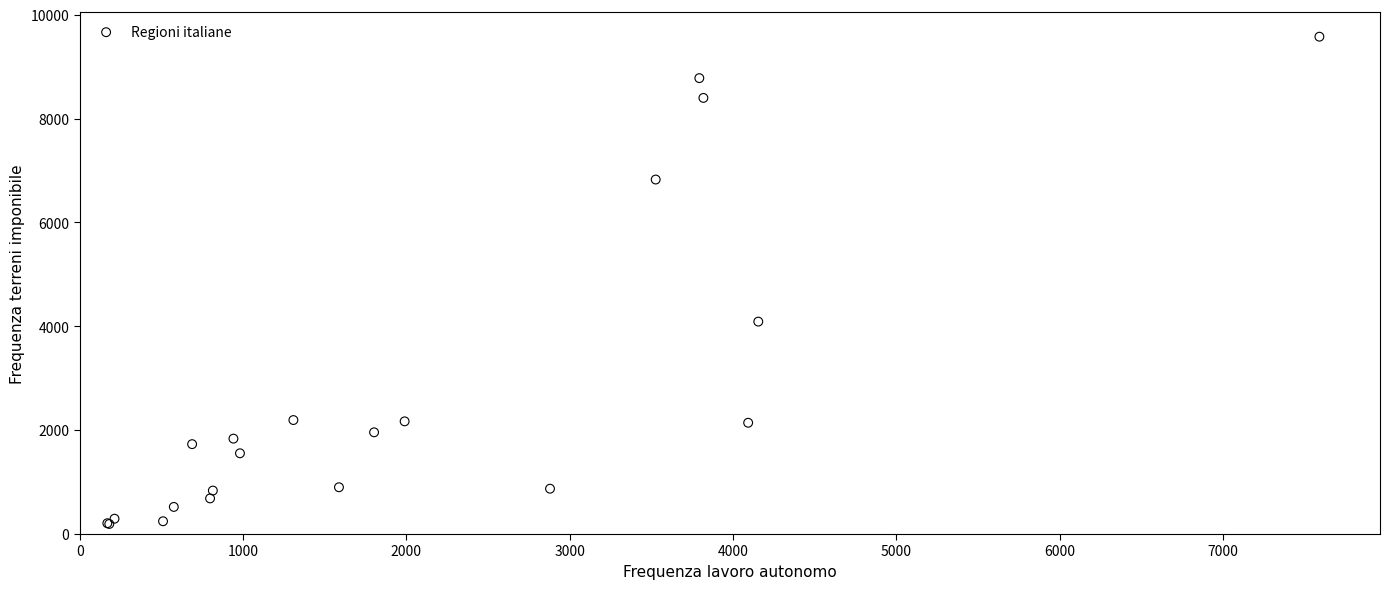

What Y value in the scatter plot is closest to 4886?

4091